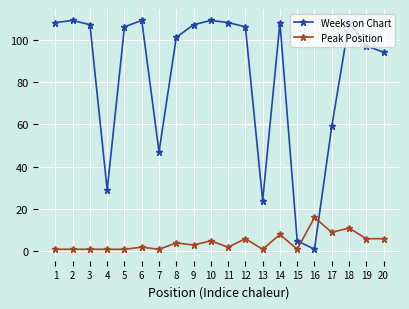

What is the difference between the Weeks on Chart values at 3 and 4?

78